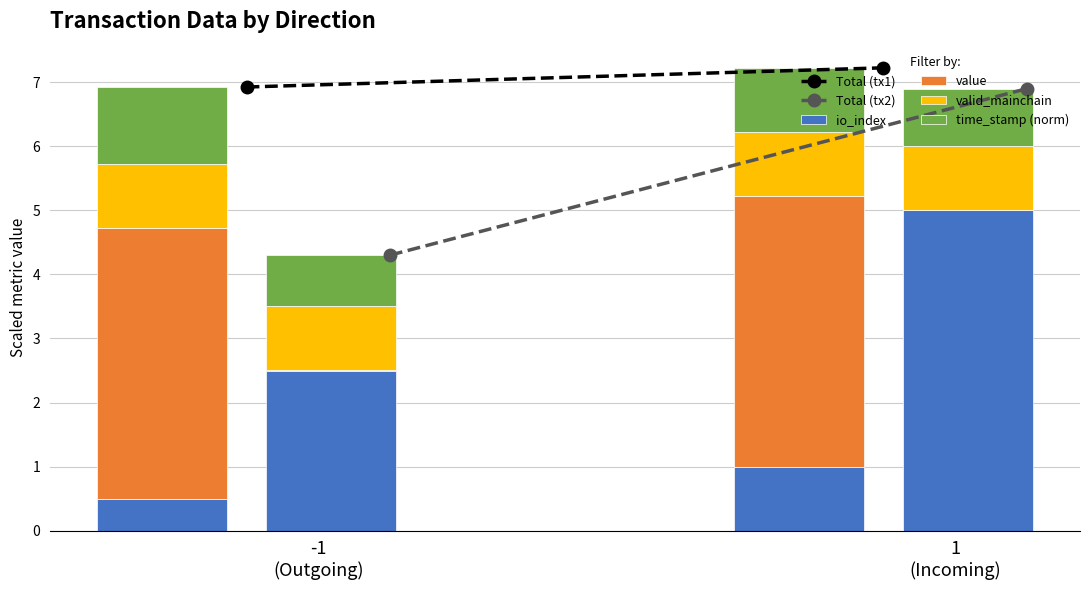

Rank the series at -1
(Outgoing) from highest to lowest value.

Total (tx1), Total (tx2)